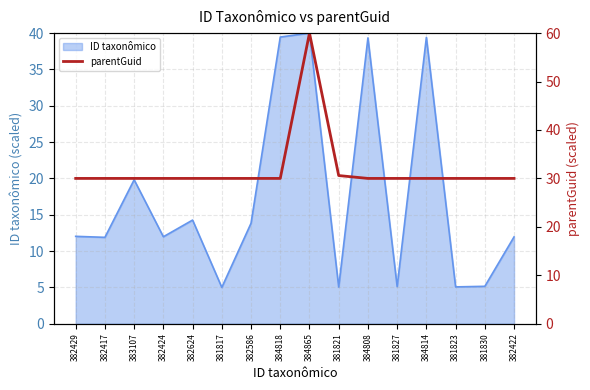

The chart shows a value of 30.0 at 382422. True or false?

True